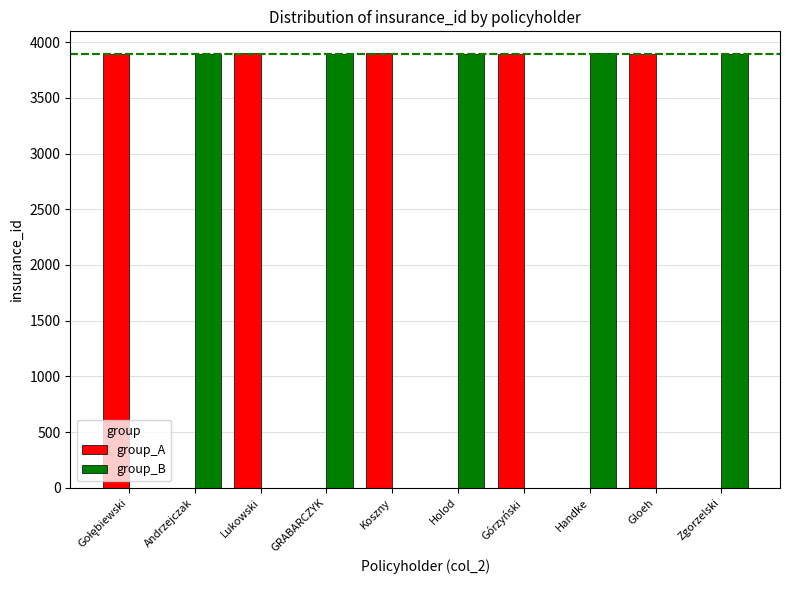

True or false: group_B has a value of 1691 at Holod.

False